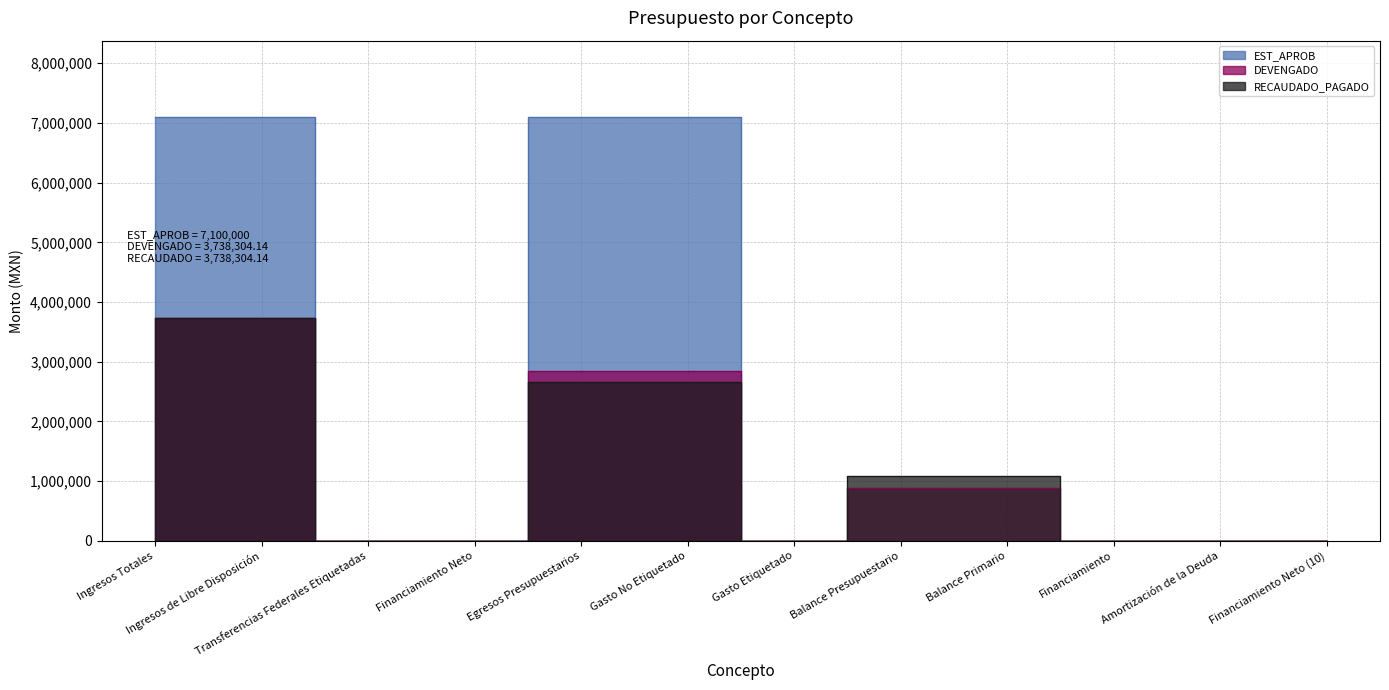

Reading left to right, transcribe all the data shown in this chart.

EST_APROB: 7100000.0	7100000.0	0.0	0.0	7100000.0	7100000.0	0.0	0.0	0.0	0.0	0.0	0.0
DEVENGADO: 3738304.1	3738304.1	0.0	0.0	2852348.7	2852348.7	0.0	885955.4	885955.4	0.0	0.0	0.0
RECAUDADO_PAGADO: 3738304.1	3738304.1	0.0	0.0	2660290.2	2660290.2	0.0	1078013.9	1078013.9	0.0	0.0	0.0